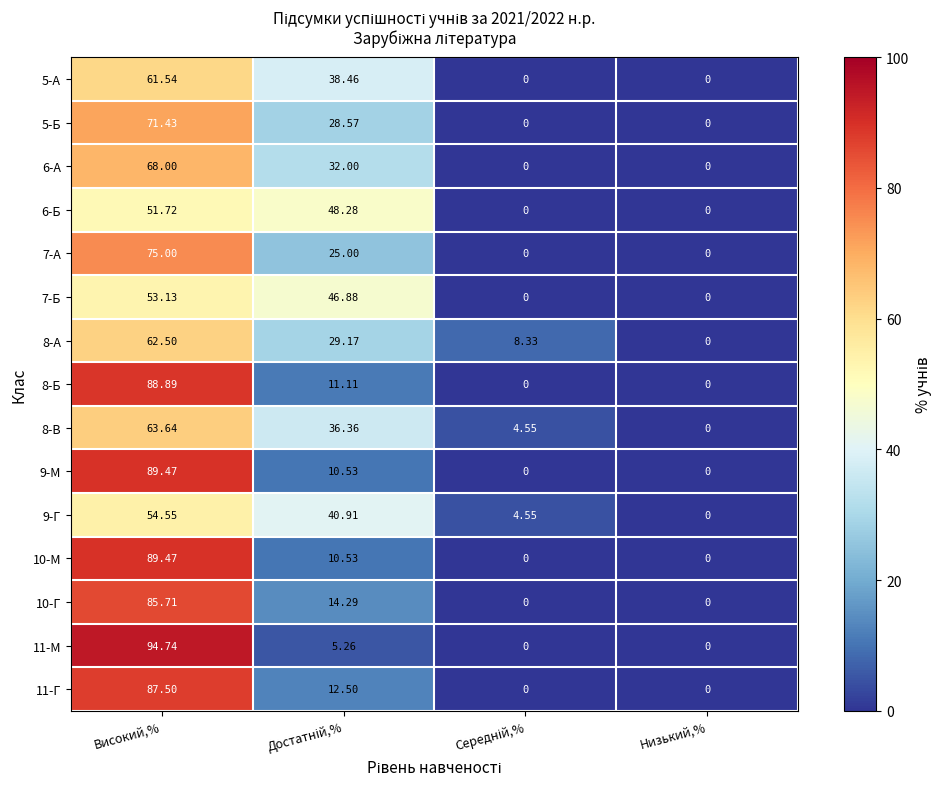

Where does the 7-Б series first go above 46?

Високий,%